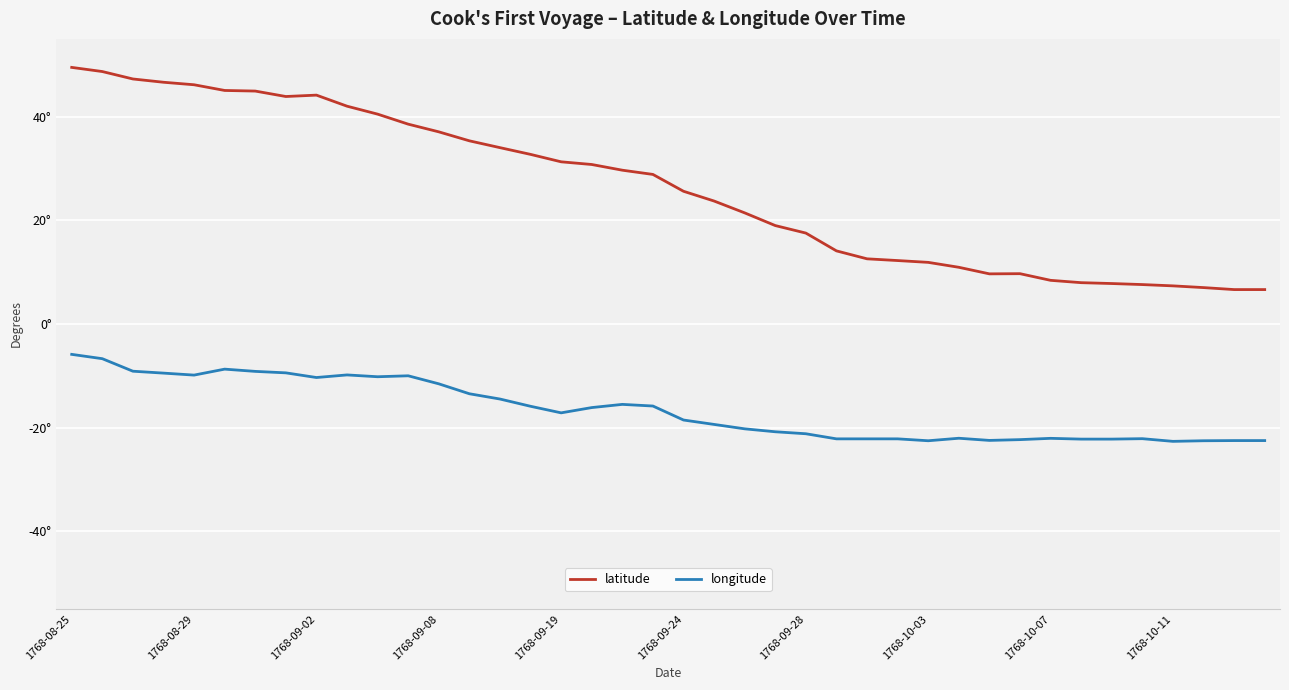

True or false: longitude and latitude cross at least once.

False